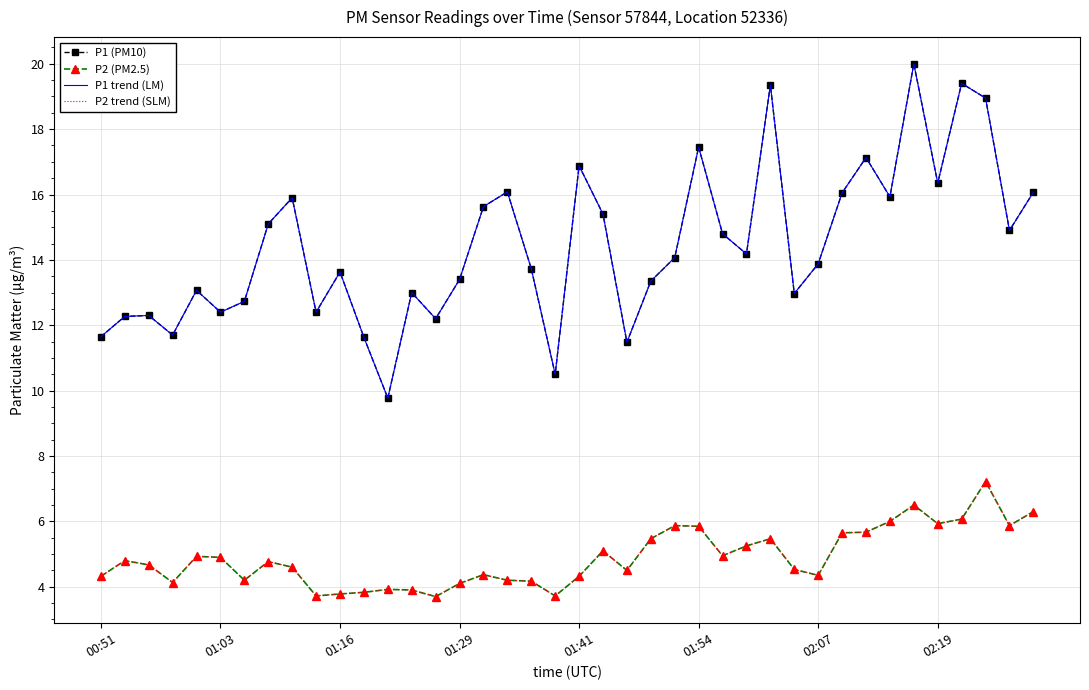

How many interior local valleys does the P2 (PM2.5) series have?

10